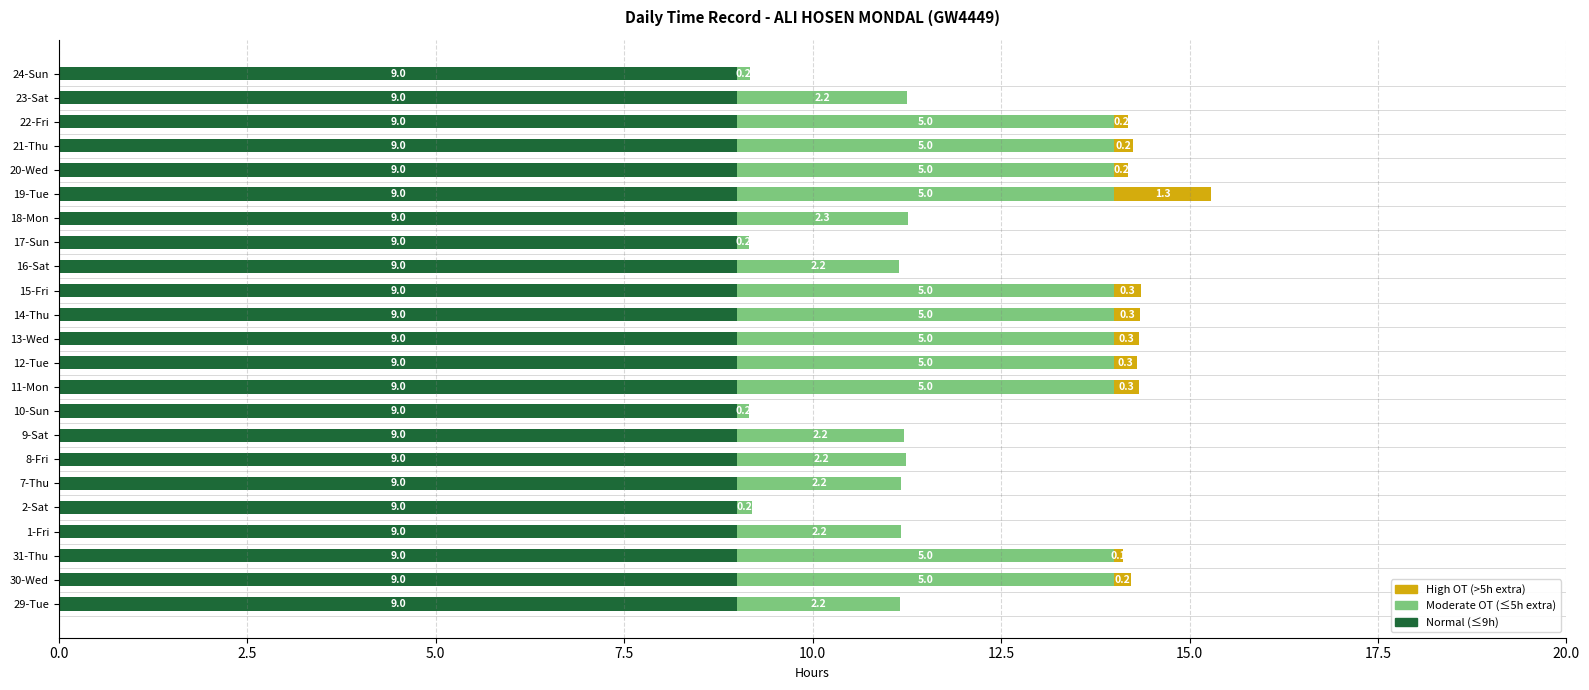

How many data points does each series have?

23